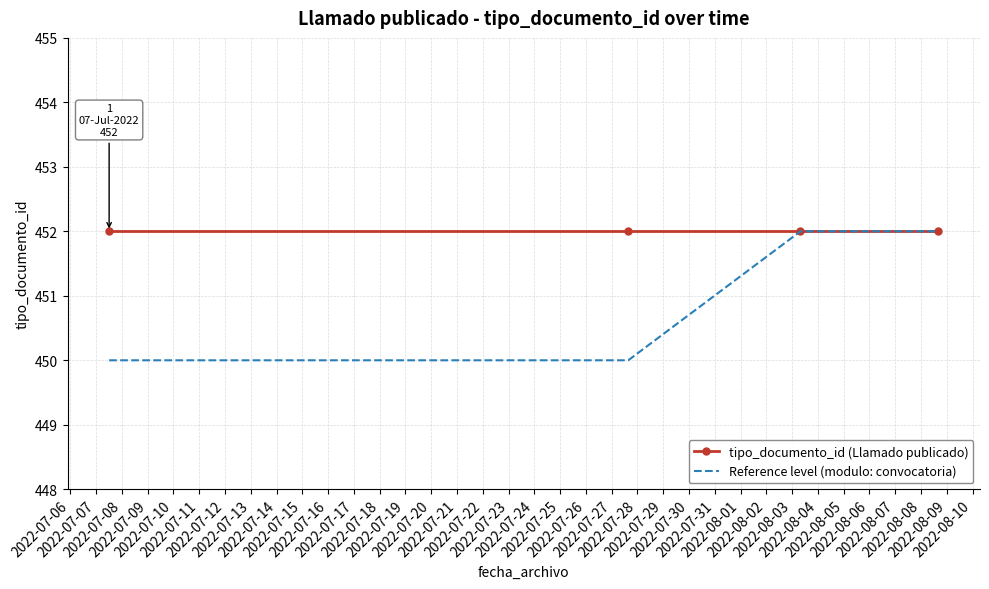

What is the maximum value for Reference level (modulo: convocatoria)?

452